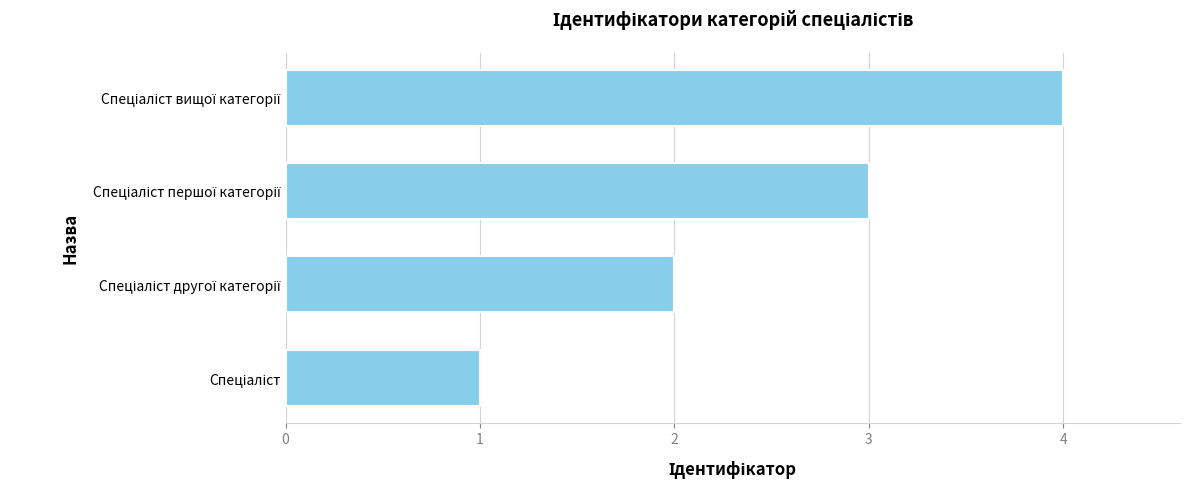

What is the sum of all values?

10